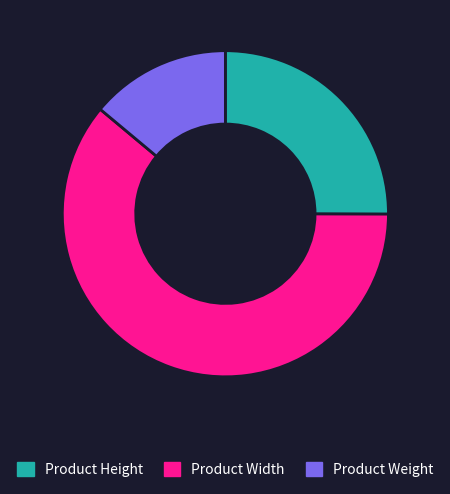

Which has a higher value, Product Width or Product Height?

Product Width